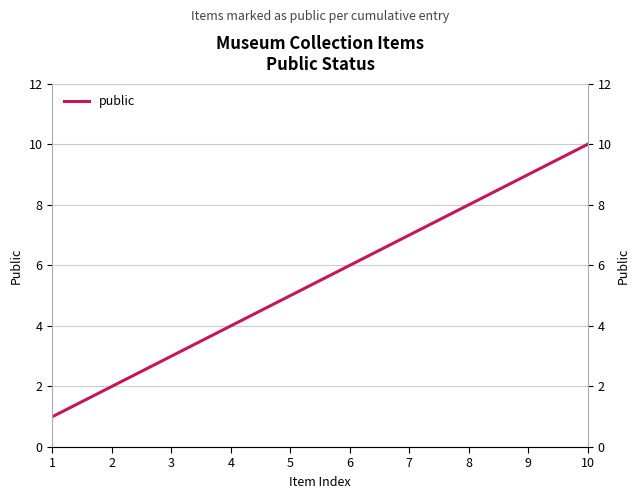

List the labels in order of value, smallest first.

1, 2, 3, 4, 5, 6, 7, 8, 9, 10